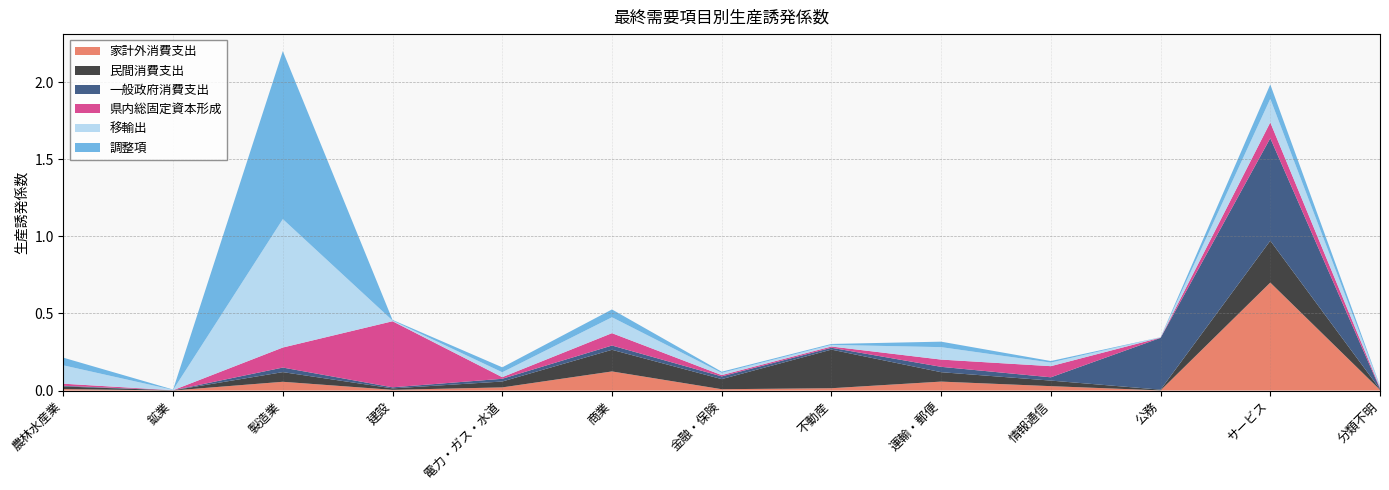

Reading right to left, transcribe all the data shown in this chart.

家計外消費支出: 0.0	0.7	0.0	0.0	0.1	0.0	0.0	0.1	0.0	0.0	0.1	0.0	0.0
民間消費支出: 0.0	0.3	0.0	0.0	0.1	0.3	0.1	0.1	0.0	0.0	0.1	0.0	0.0
一般政府消費支出: 0.0	0.7	0.3	0.0	0.0	0.0	0.0	0.0	0.0	0.0	0.0	0.0	0.0
県内総固定資本形成: 0.0	0.1	0.0	0.1	0.0	0.0	0.0	0.1	0.0	0.4	0.1	0.0	0.0
移輸出: 0.0	0.2	0.0	0.0	0.1	0.0	0.0	0.1	0.0	0.0	0.8	0.0	0.1
調整項: 0.0	0.1	0.0	0.0	0.0	0.0	0.0	0.1	0.0	0.0	1.1	0.0	0.0